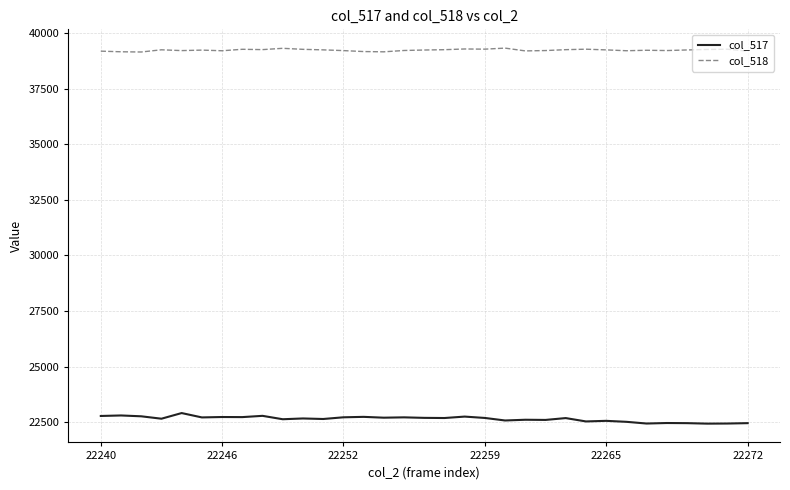

True or false: col_518 and col_517 intersect in this chart.

False